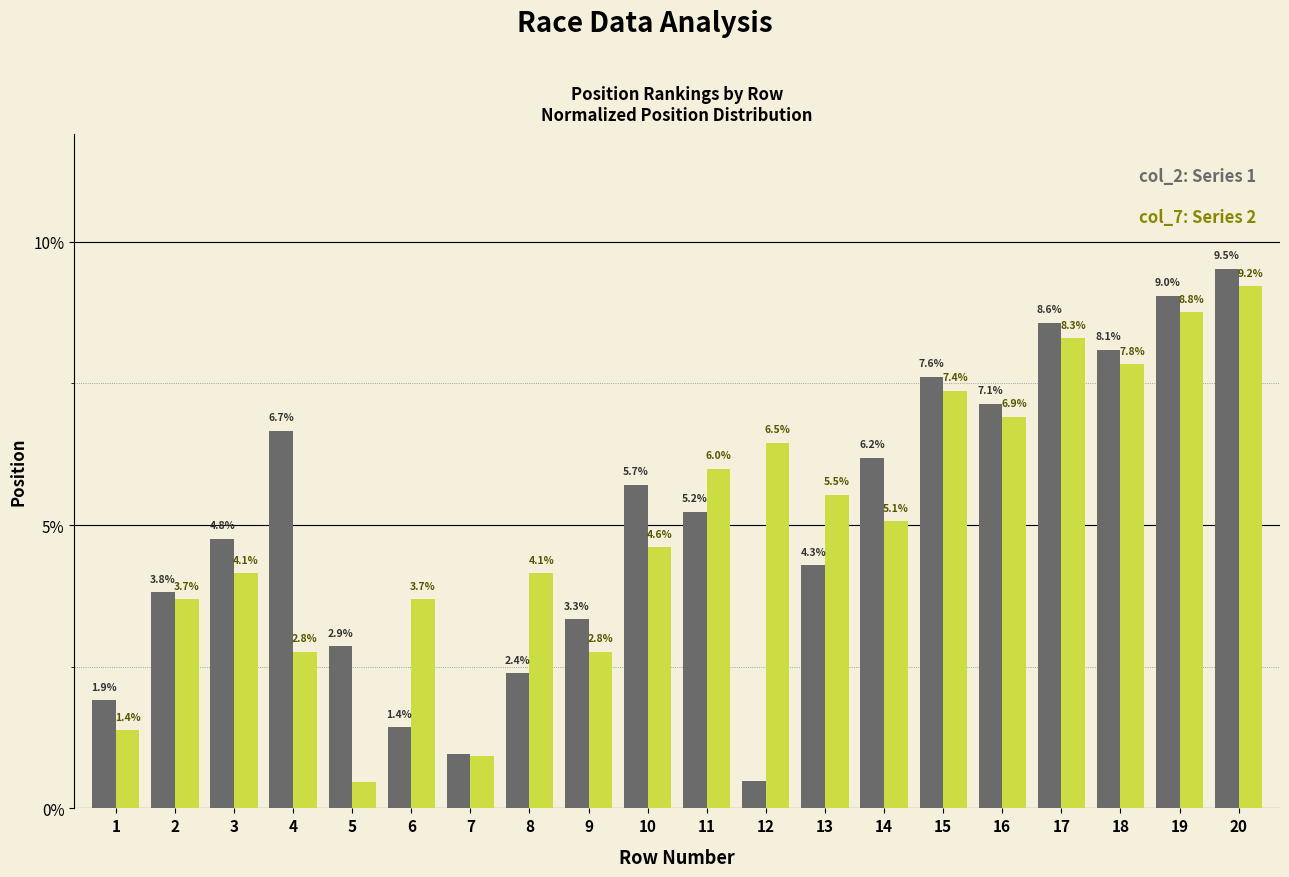

How many categories are shown in the chart?

20